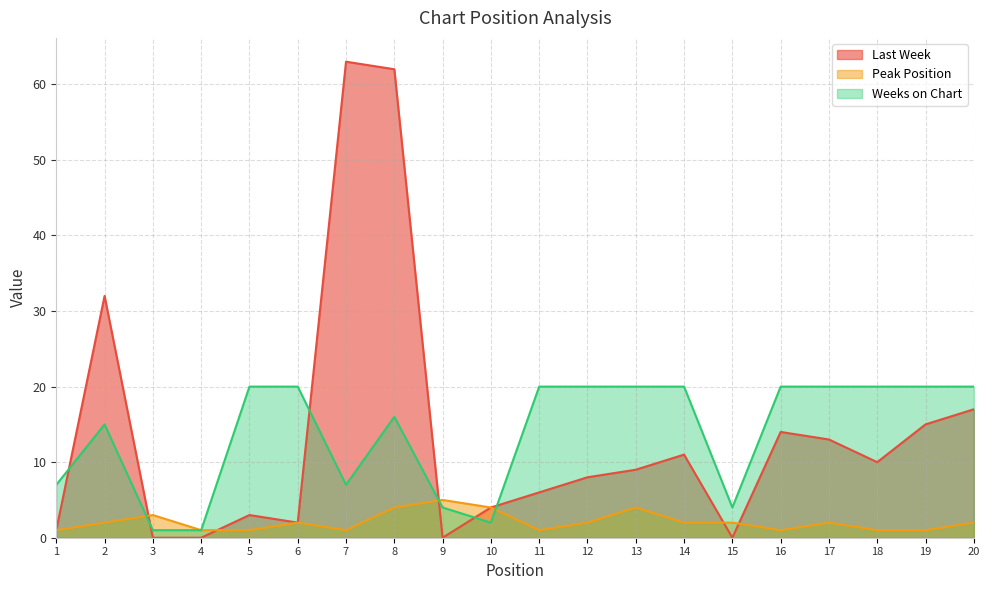

Where is the first local maximum for Last Week?

2